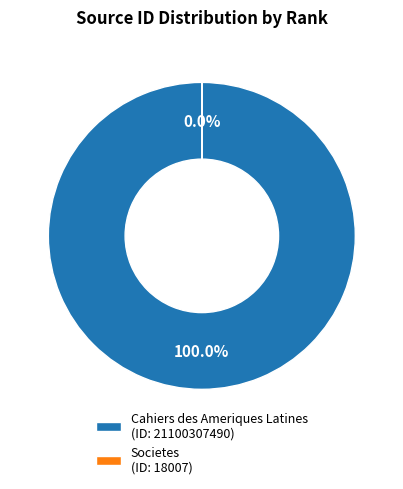

What is the ratio of the value at Cahiers des Ameriques Latines to the value at Societes?

1171783.6